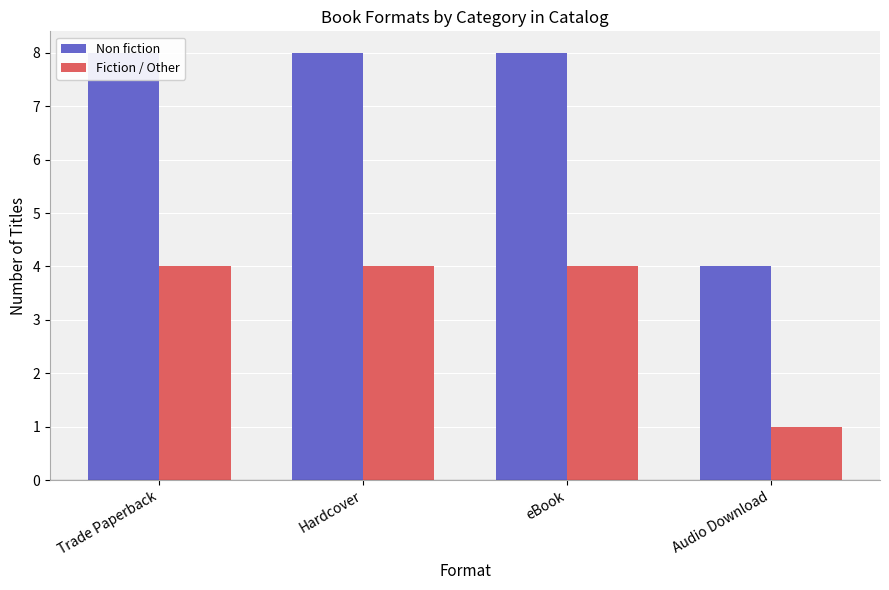

How many series are shown in this chart?

2